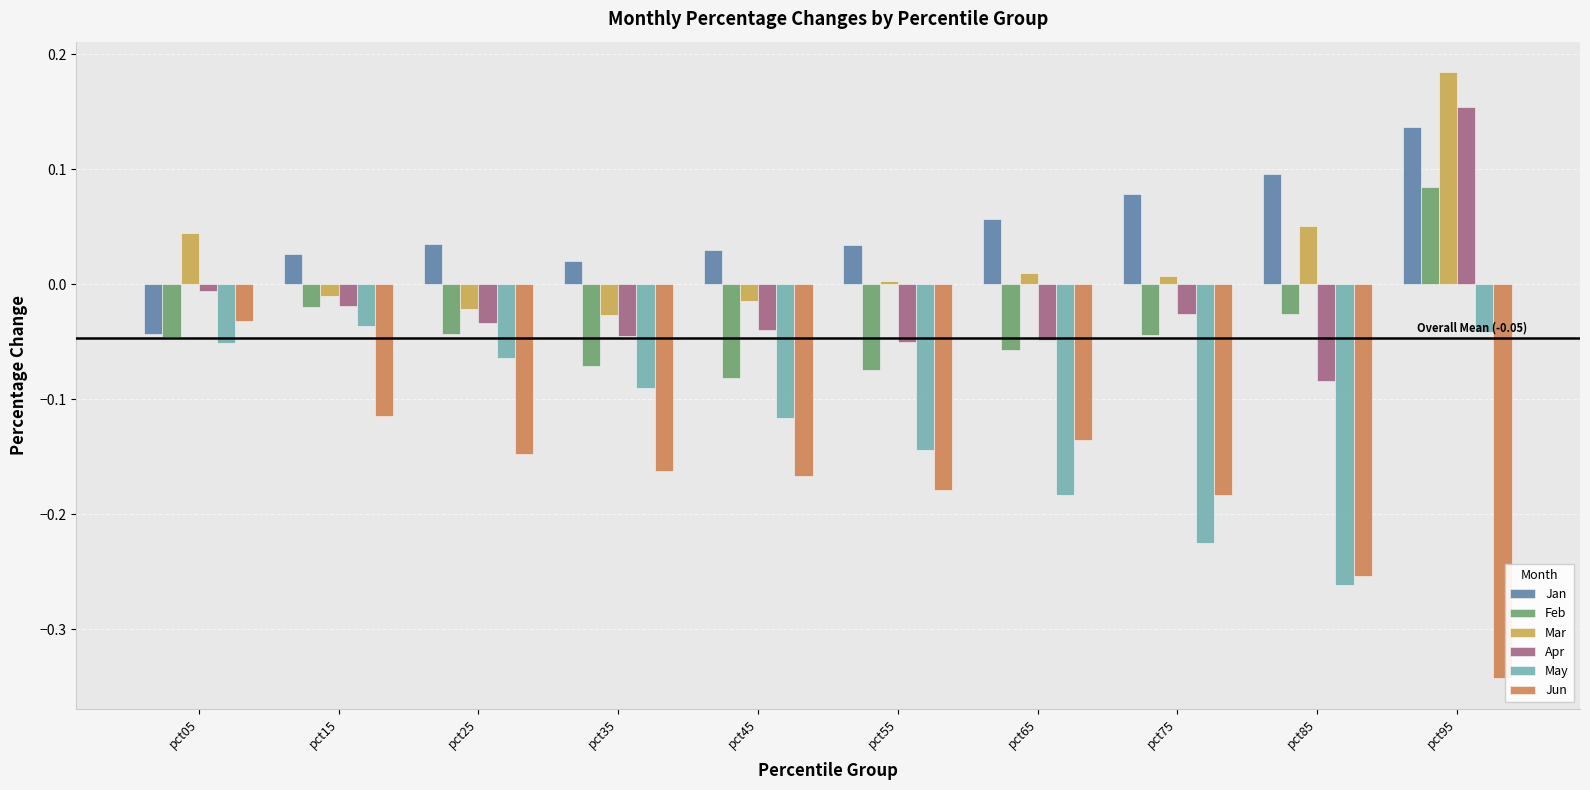

True or false: Mar has a value of -0.0 at pct45.

True